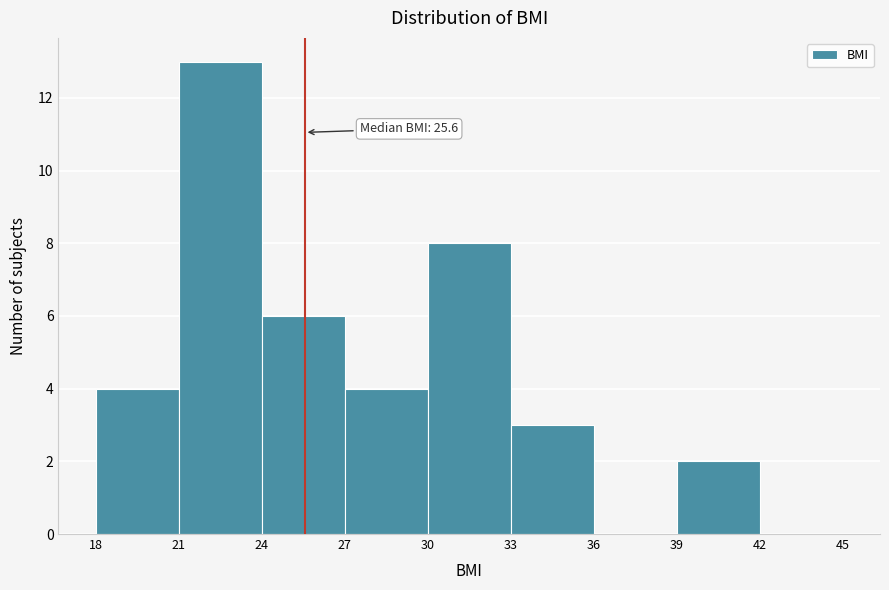

Over which range of the x-axis is the bar tallest?

21 to 24